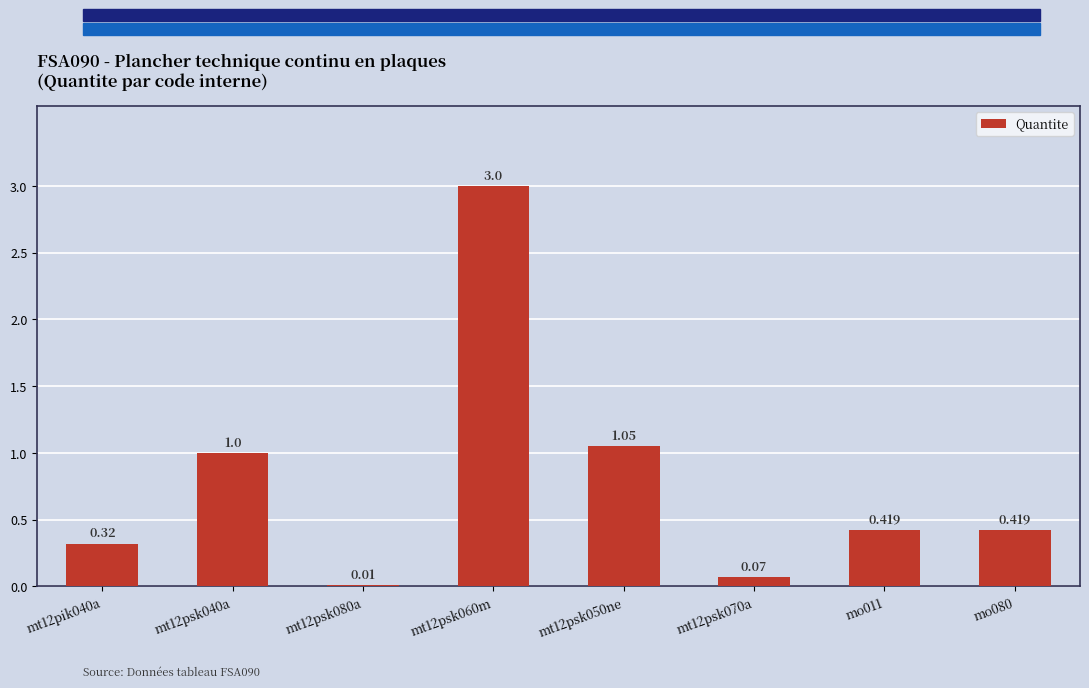

The value at mt12psk080a is 0.0. True or false?

True